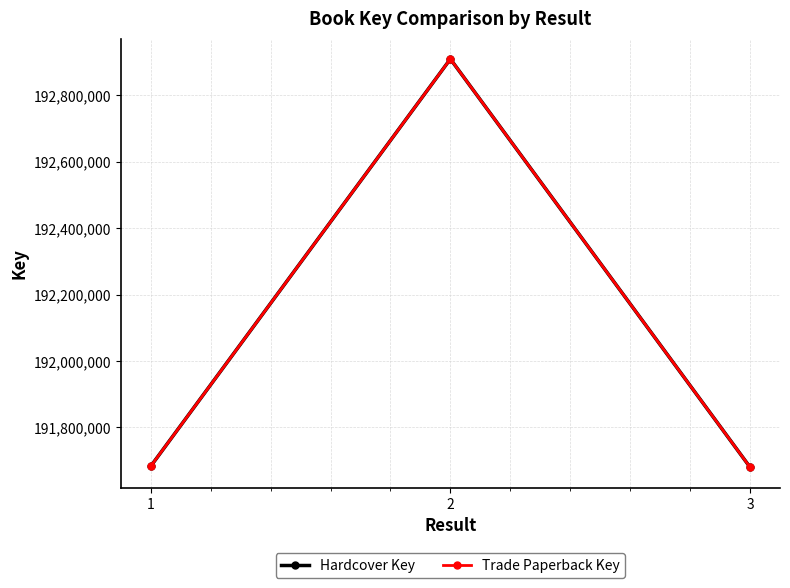

What is the average value of the Hardcover Key series?

192091006